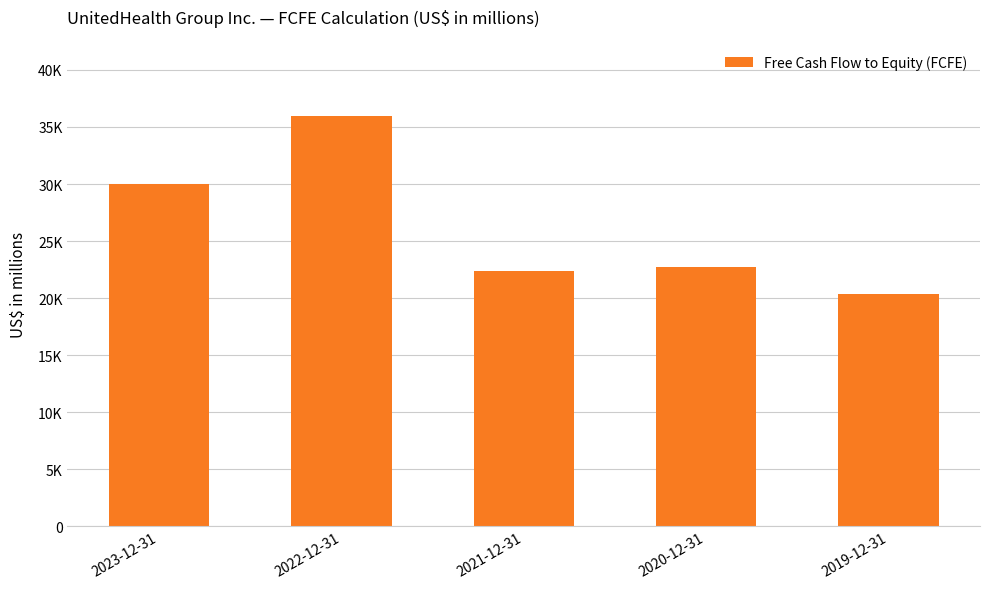

What is the change in value from 2023-12-31 to 2019-12-31?

-9576